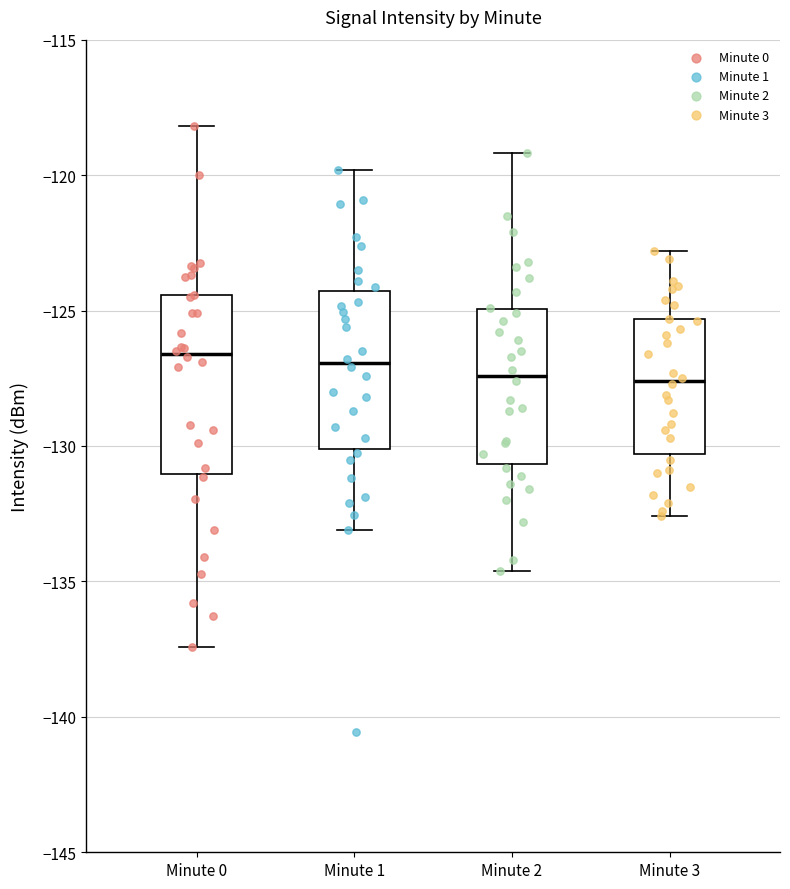

Which box is the tallest, from its lower edge to its upper edge?

Minute 0